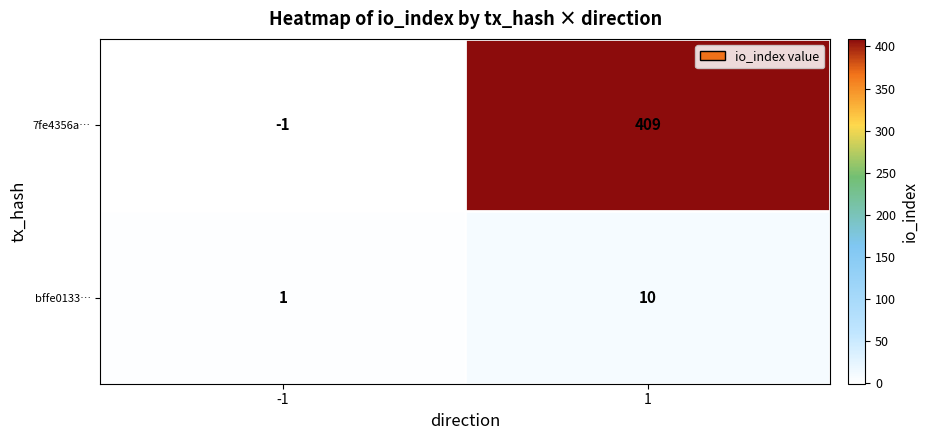

Rank the series by their average value, from lowest to highest.

bffe0133…, 7fe4356a…